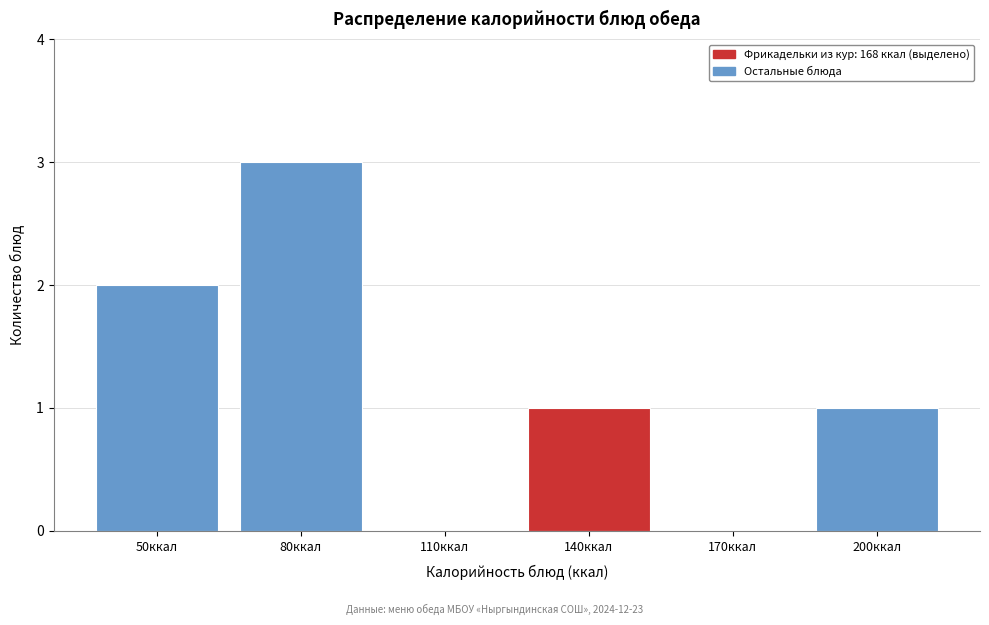

Reading left to right, list all the values displayed in this chart.

50ккал=2	80ккал=3	110ккал=0	140ккал=1	170ккал=0	200ккал=1